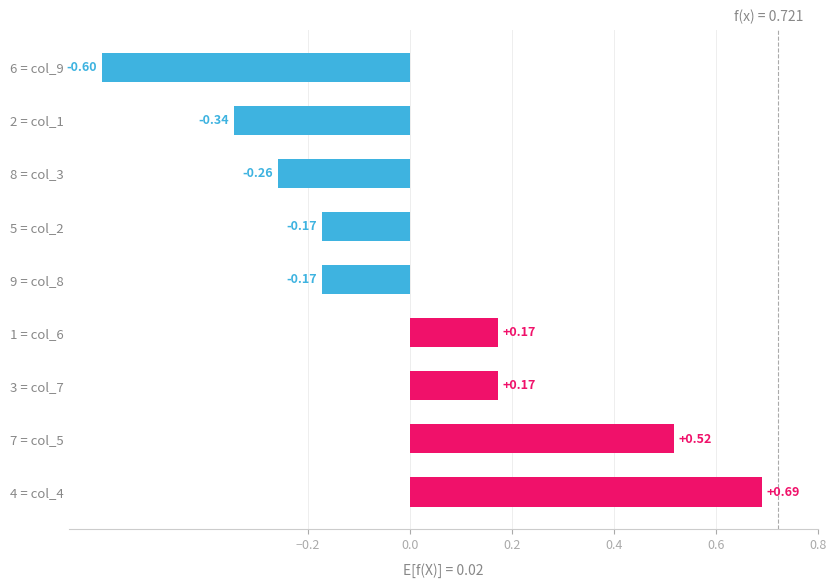

Which has a higher value, 9 = col_8 or 1 = col_6?

1 = col_6